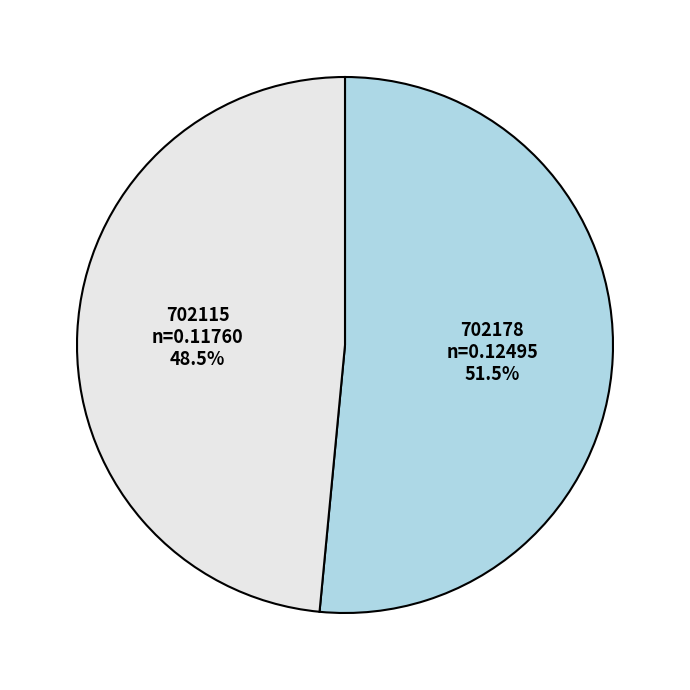

To the nearest percent, what is the difference between the largest and smallest slice percentages?

3%